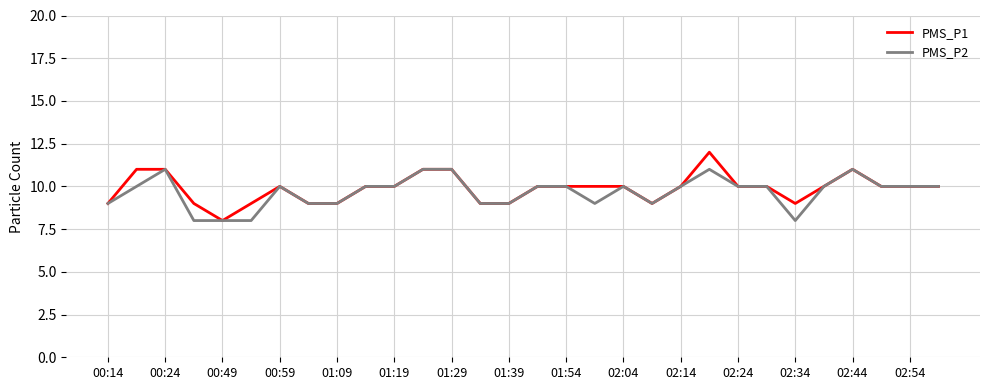

Rank the series by their maximum value, from highest to lowest.

PMS_P1, PMS_P2